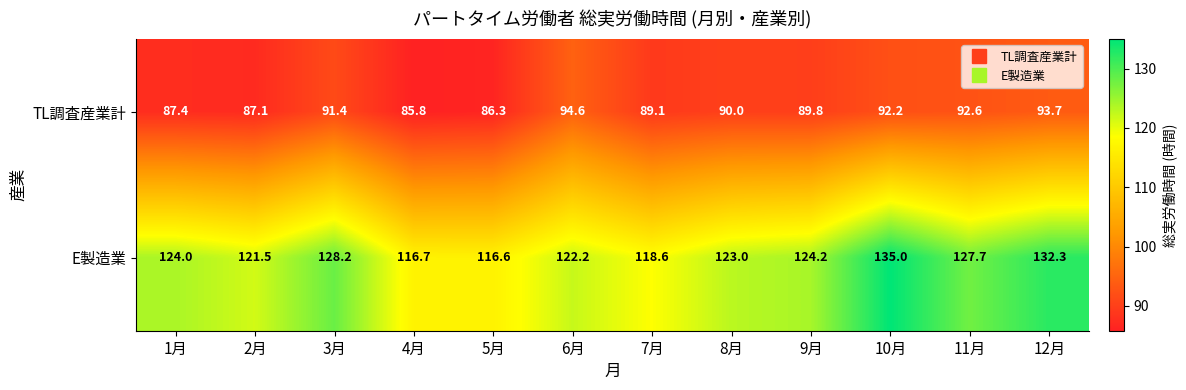

What value does the E製造業 series have at 1月?

124.0